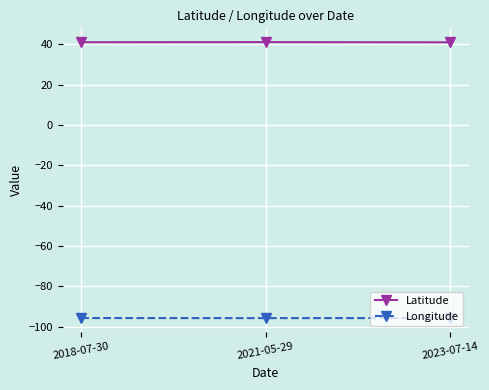

At 2023-07-14, list the series in order from largest to smallest.

Latitude, Longitude